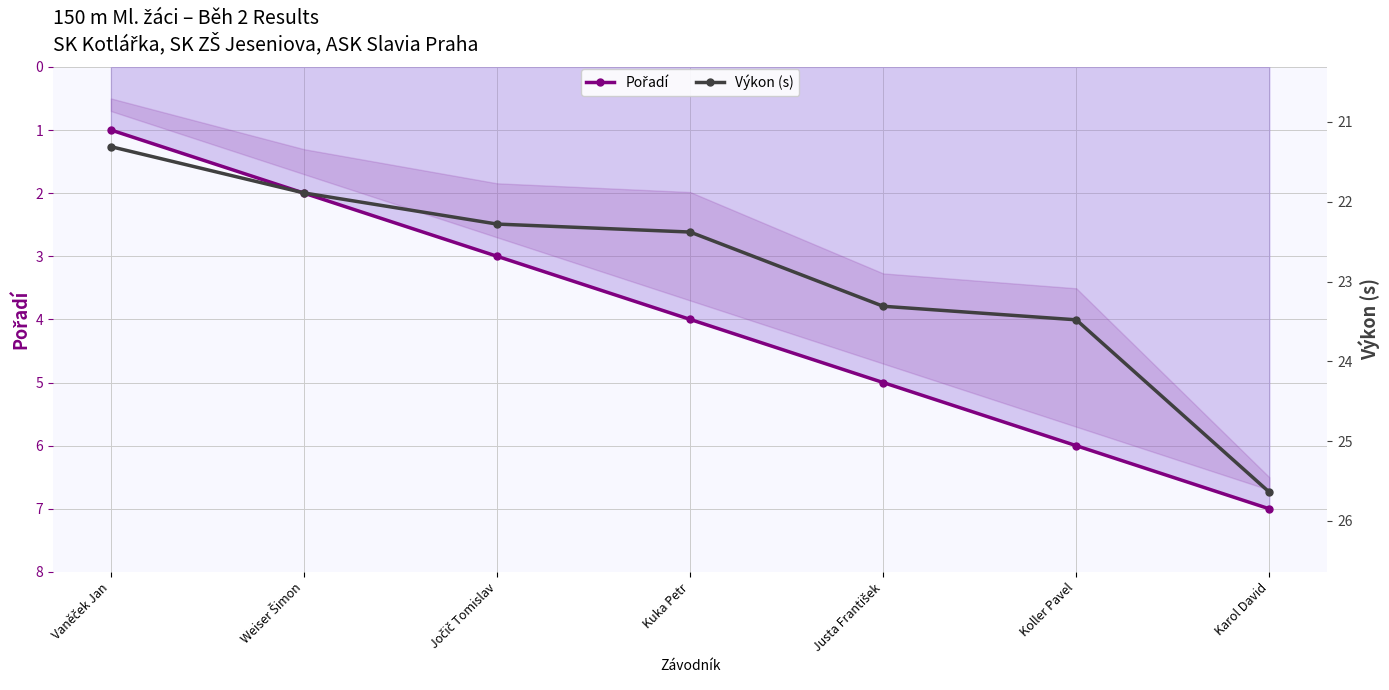

At which label does Výkon (s) first exceed 22?

Jočič Tomislav